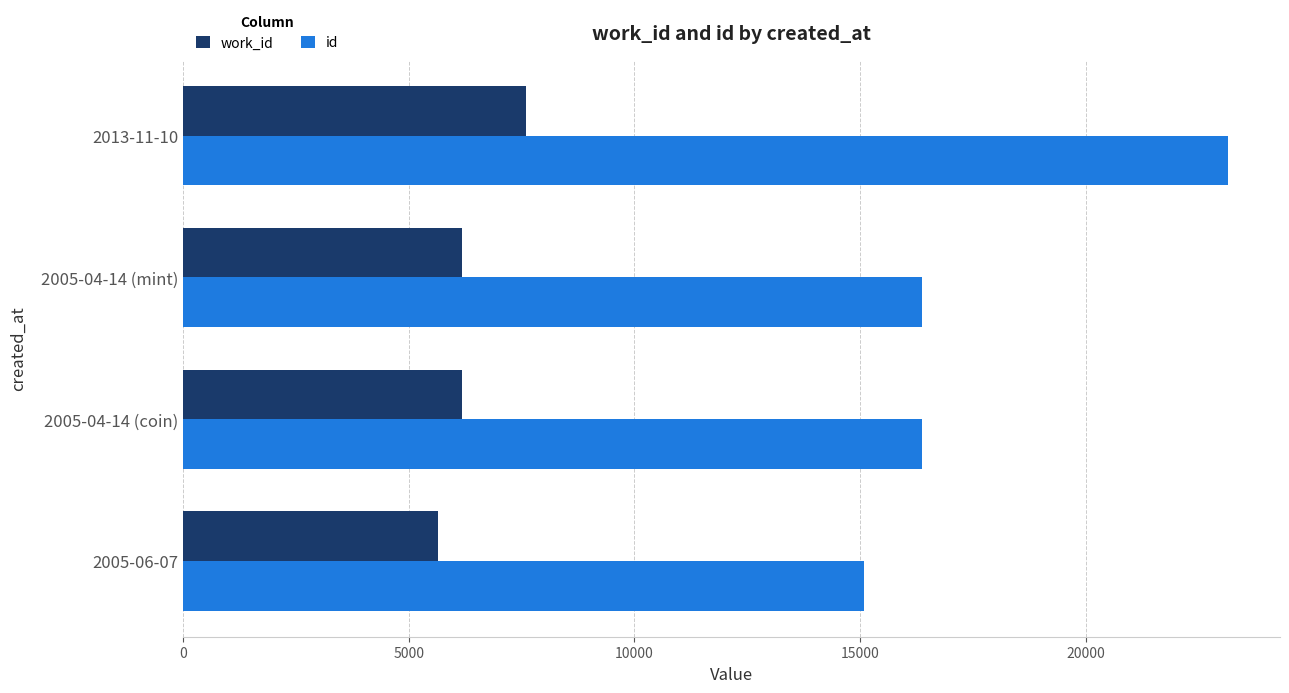

How many categories are shown in the chart?

4